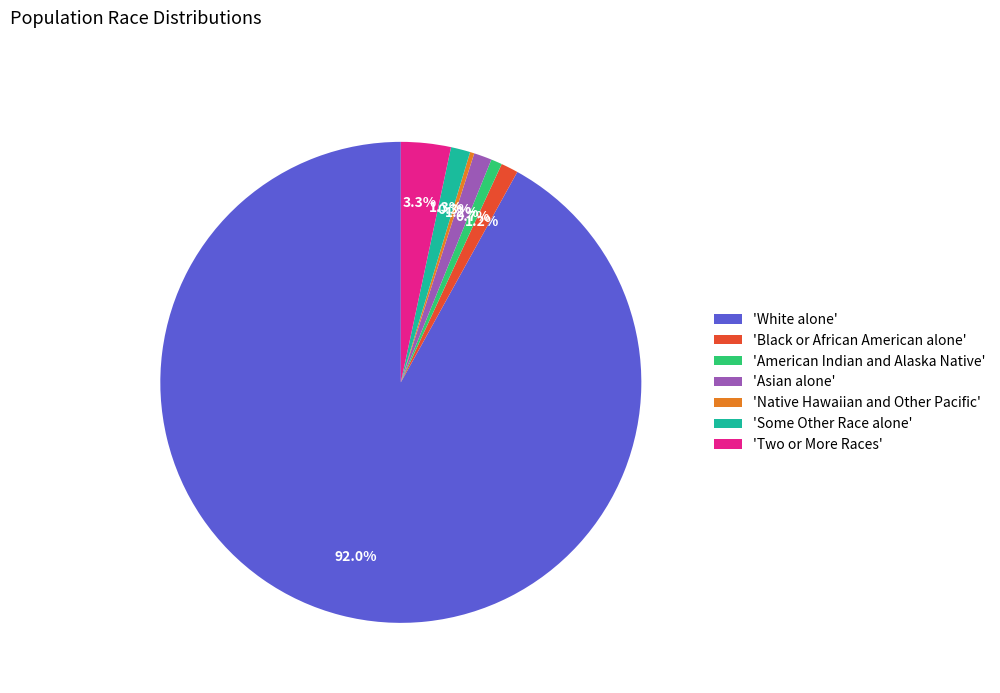

Combined, what portion of the pie is 'Some Other Race alone' and 'Two or More Races'?

4.6%